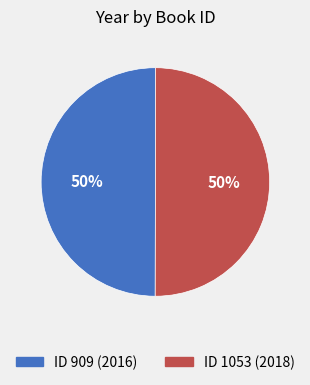

To the nearest percent, what is the average slice percentage?

50%